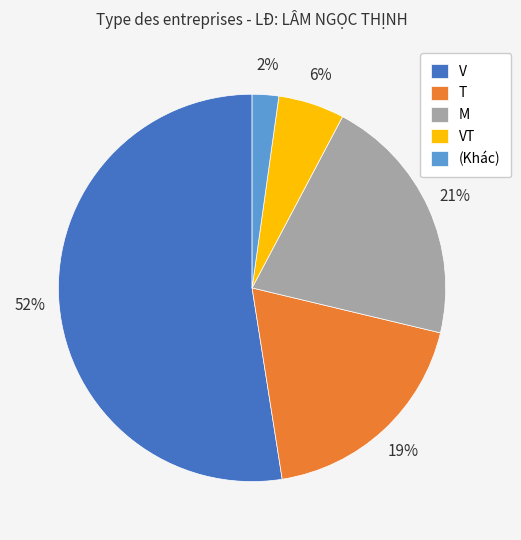

How many slices are in this pie chart?

5